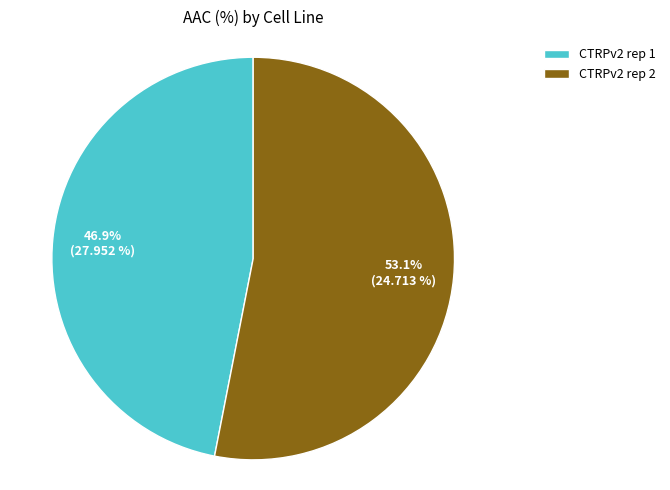

How much of the chart is everything except CTRPv2 rep 1?

53.1%